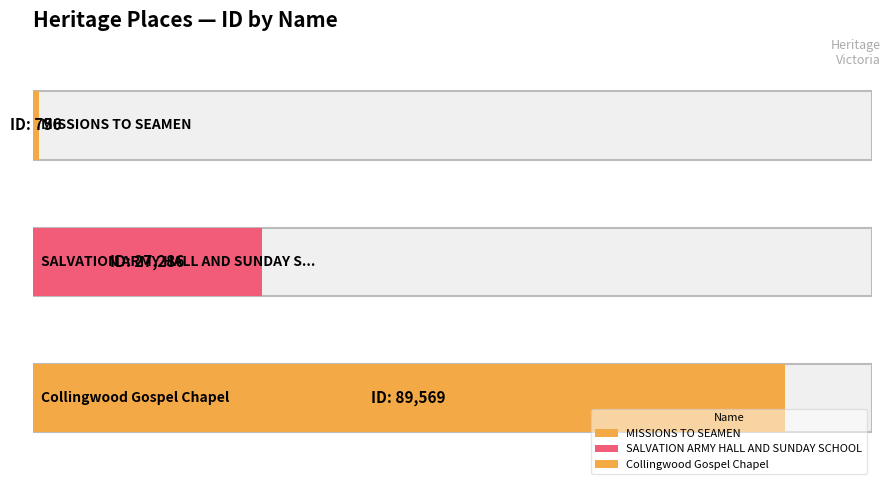

What is the change in value from SALVATION ARMY HALL AND SUNDAY SCHOOL to Collingwood Gospel Chapel?

+62283